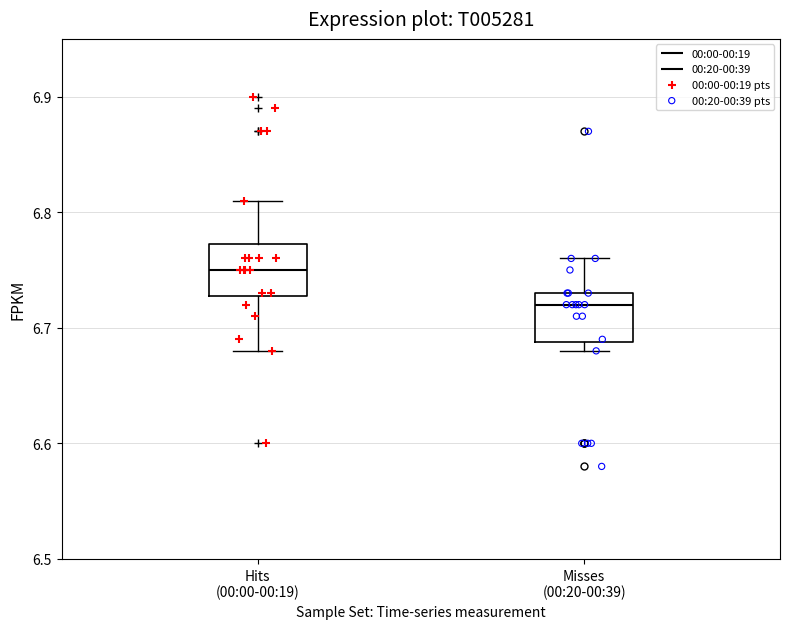

Which box has the lowest median line?

Misses (00:20-00:39)